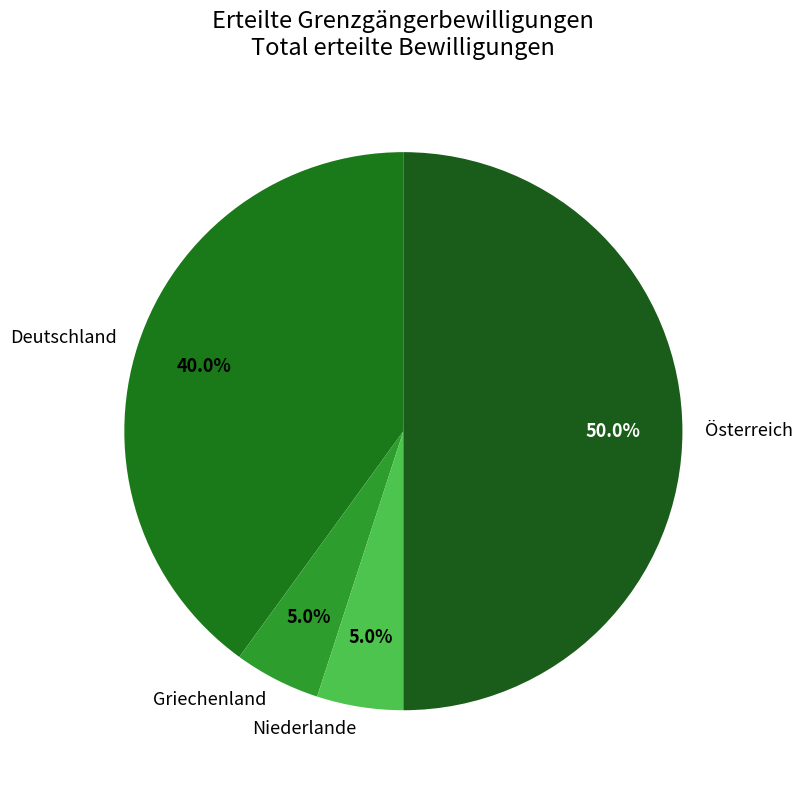

Which slice is the largest?

Österreich